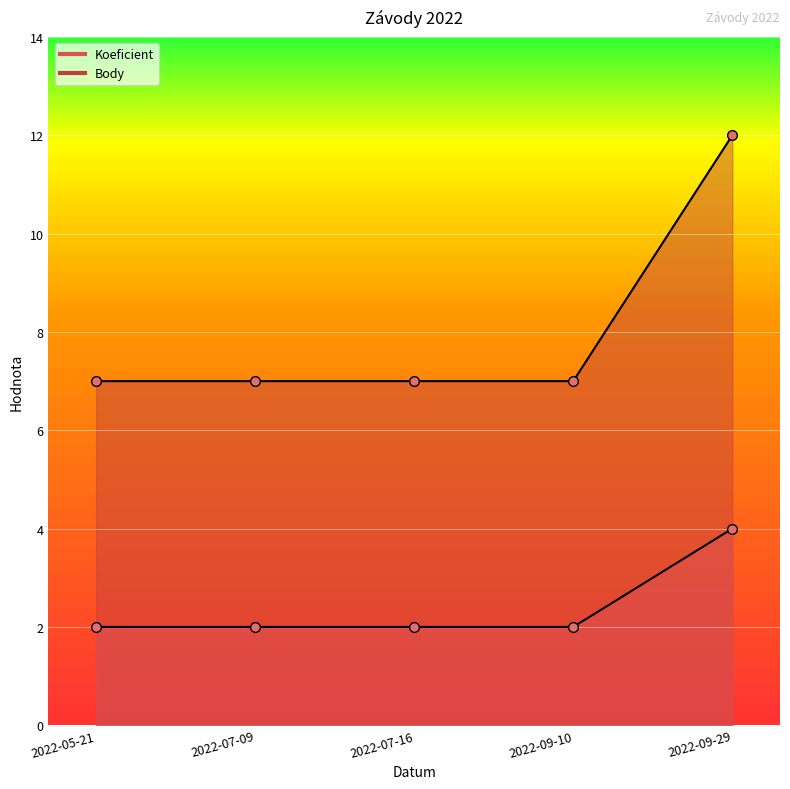

At which category is the sum across all series the highest?

2022-09-29